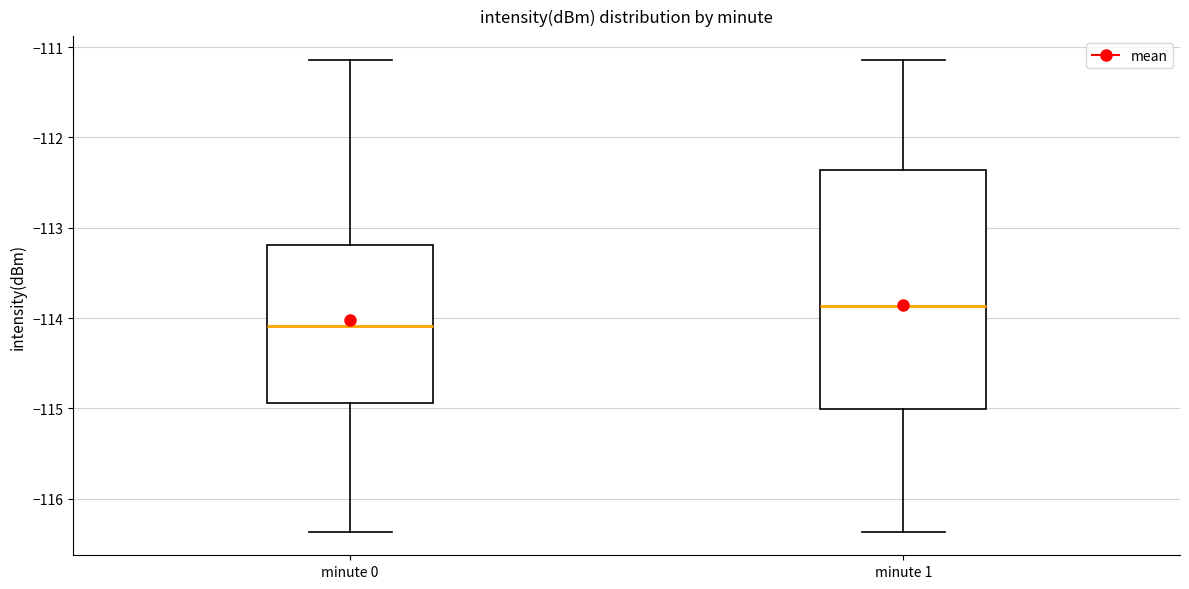

Reading left to right, read every box against the y-axis: the position of its median line, the range the box covers, and the ends of its whiskers. The values are not printed on the chart, so give them approximately, as read against the axis.

minute 0: median -114.1, box -114.9 to -113.2, whiskers -116.4 to -111.1
minute 1: median -113.9, box -115.0 to -112.4, whiskers -116.4 to -111.1